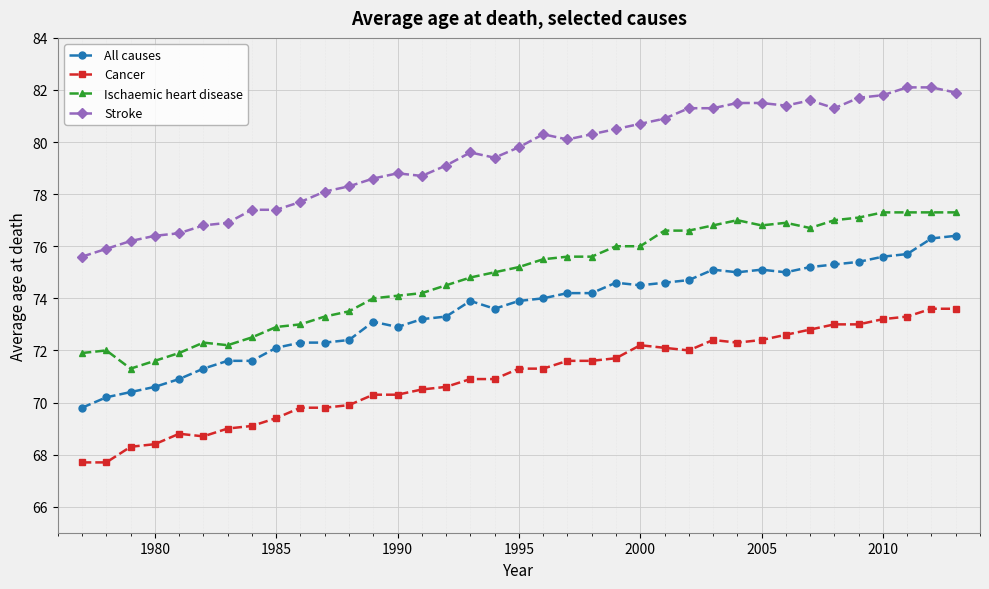

True or false: Stroke and All causes intersect in this chart.

False